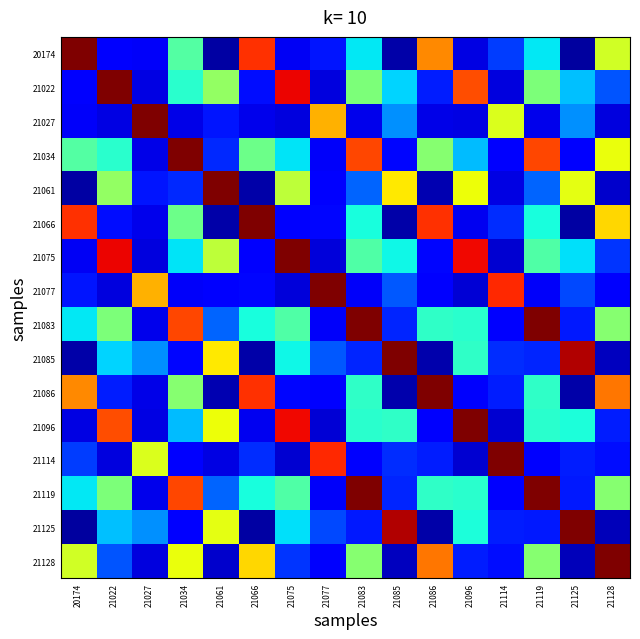

At which category does the chart reach its peak across all series?

20174